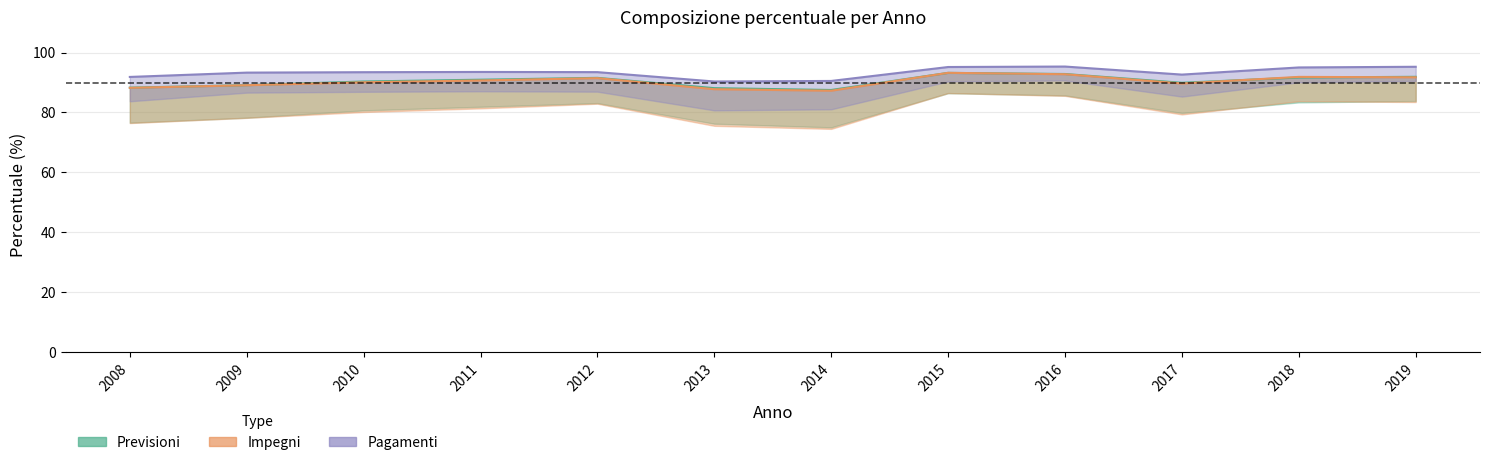

Reading left to right, what are all the values shown in this chart?

Previsioni Correnti: 88.3	89.1	90.3	90.9	91.6	88.1	87.5	93.2	92.9	89.9	91.7	91.9
Impegni Correnti: 88.2	89.1	90.1	90.7	91.5	87.8	87.3	93.2	92.8	89.7	91.9	91.7
Pagamenti Correnti: 91.9	93.3	93.5	93.5	93.5	90.3	90.5	95.2	95.3	92.7	95.0	95.3